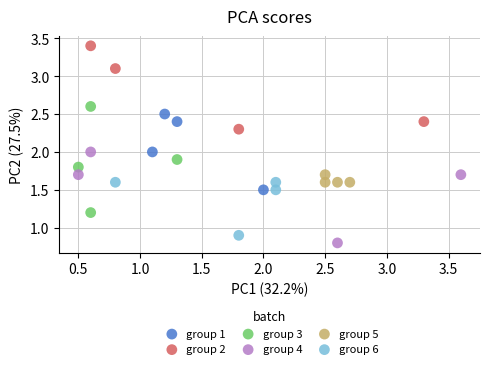

What are all the series names shown in the legend?

group 1, group 2, group 3, group 4, group 5, group 6